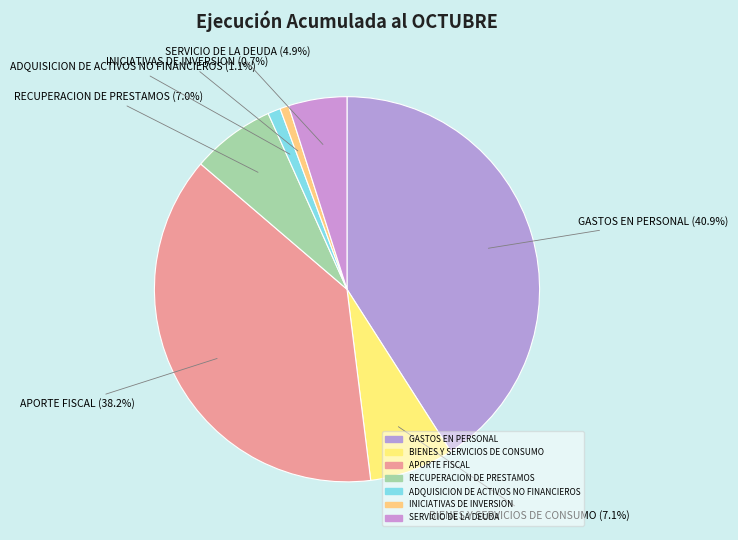

Count the number of slices in the pie.

7